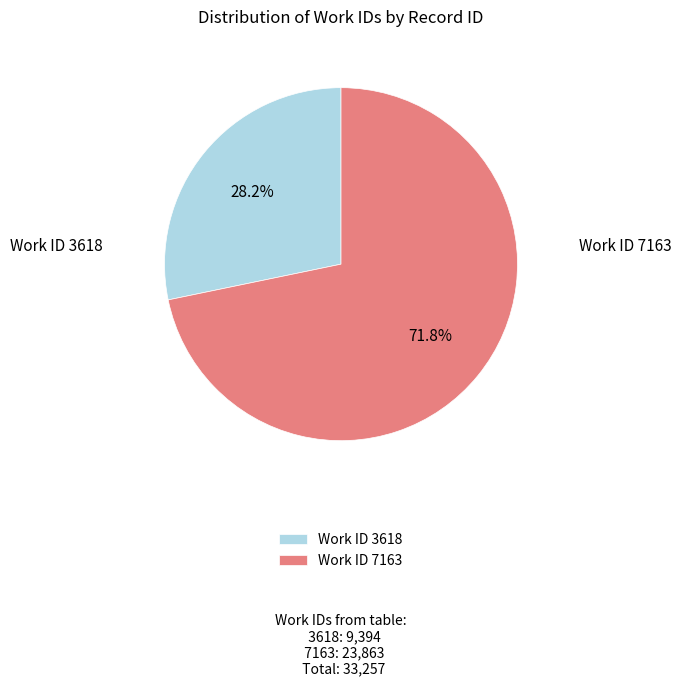

To the nearest percent, what is the average slice percentage?

50%